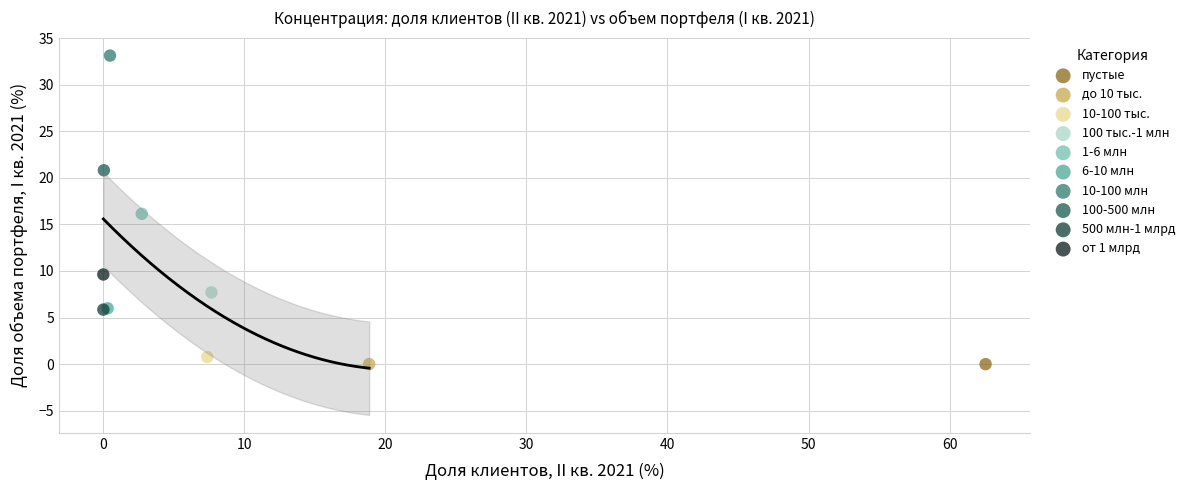

What are all the series names shown in the legend?

пустые, до 10 тыс., 10-100 тыс., 100 тыс.-1 млн, 1-6 млн, 6-10 млн, 10-100 млн, 100-500 млн, 500 млн-1 млрд, от 1 млрд